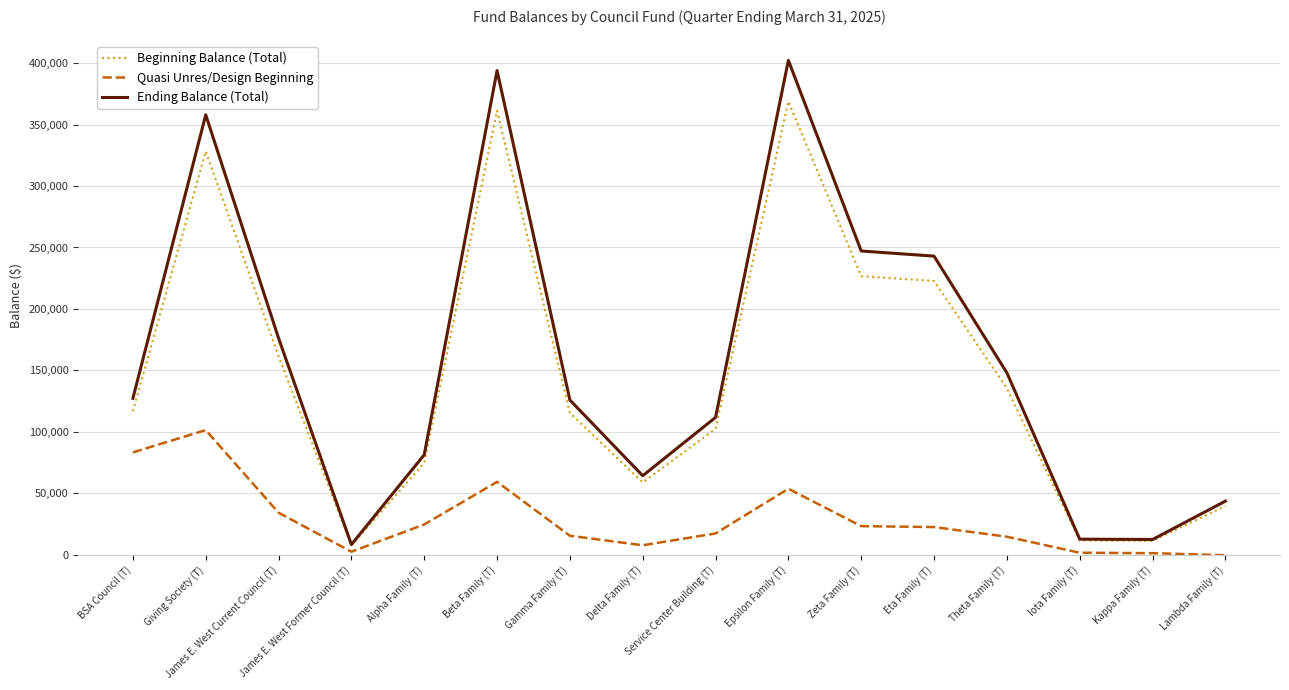

What is the highest value of the Ending Balance (Total) series?

402299.7